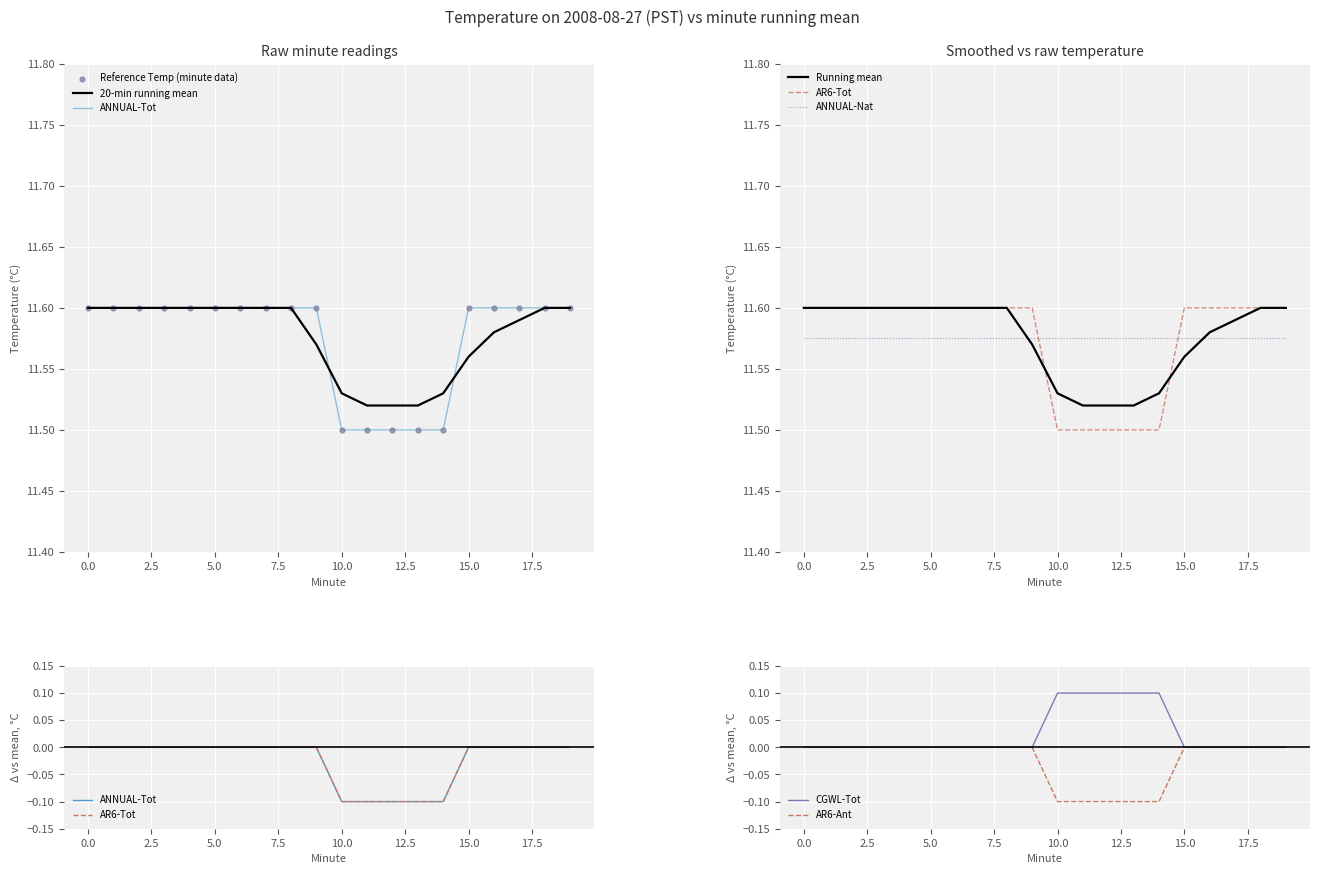

True or false: CGWL-Tot has a value of -0.1 at 15.0.

False